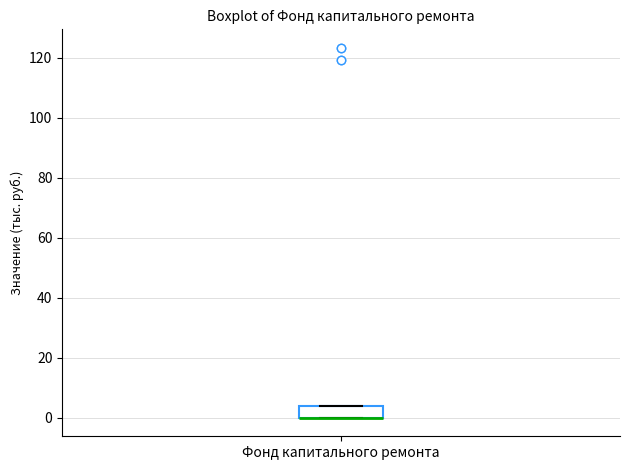

Read this box plot against the y-axis: the position of the median line, the range covered by the box, and the ends of both whiskers. The values are not printed on the chart, so give them approximately, as read against the axis.

median 0 (drawn on the box's lower edge), box 0 to 4, whiskers 0 to 4